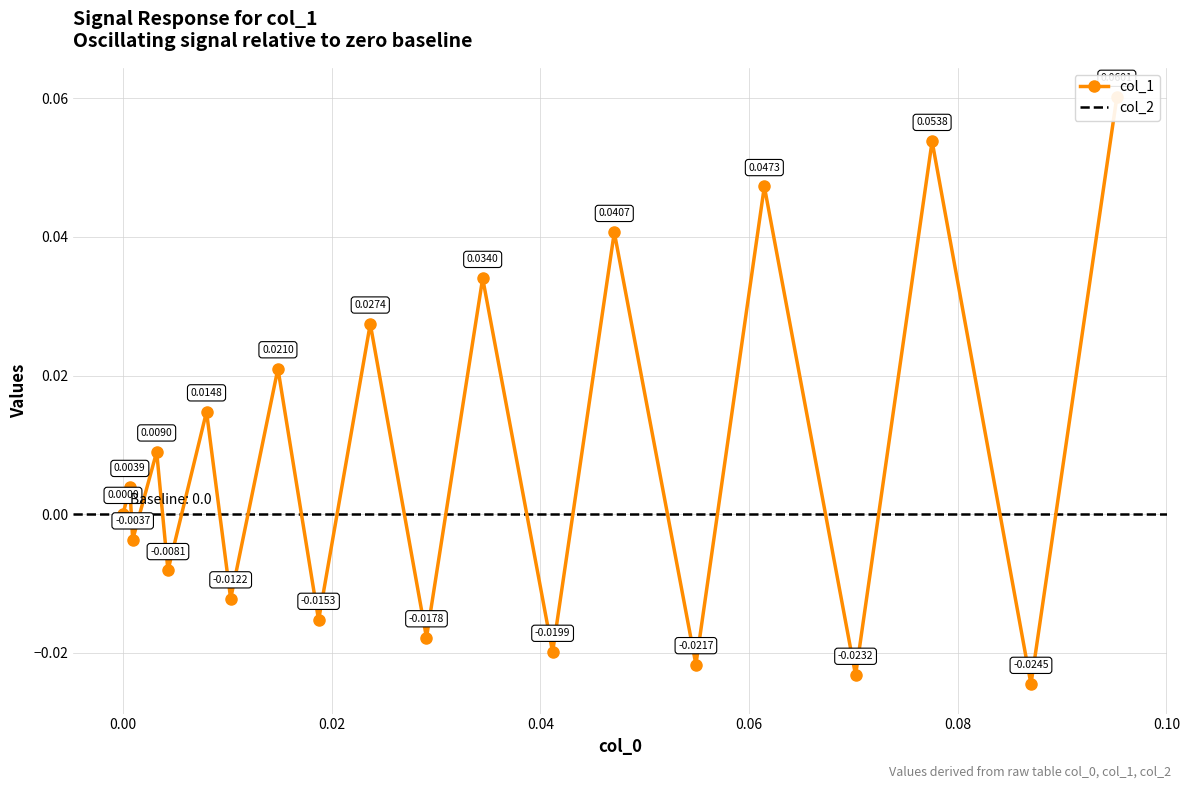

How many values are above zero?

10